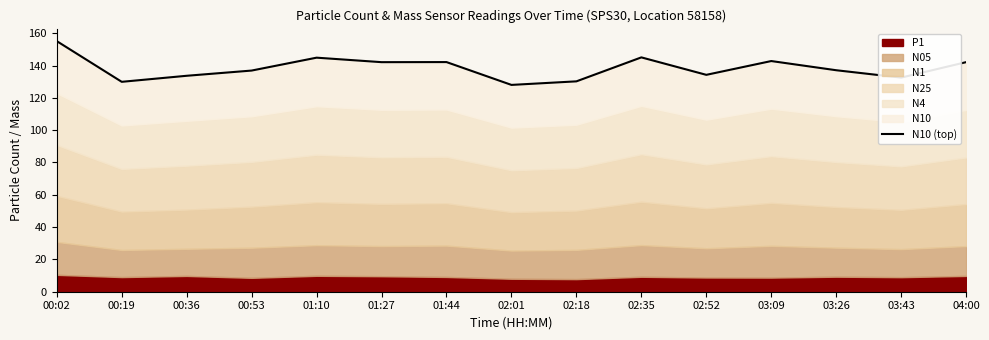

What is the difference between the values at 03:43 and 02:52?

1.7